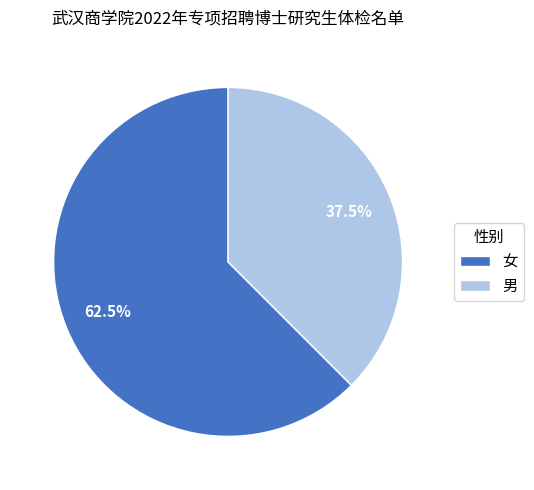

What is the majority slice?

女